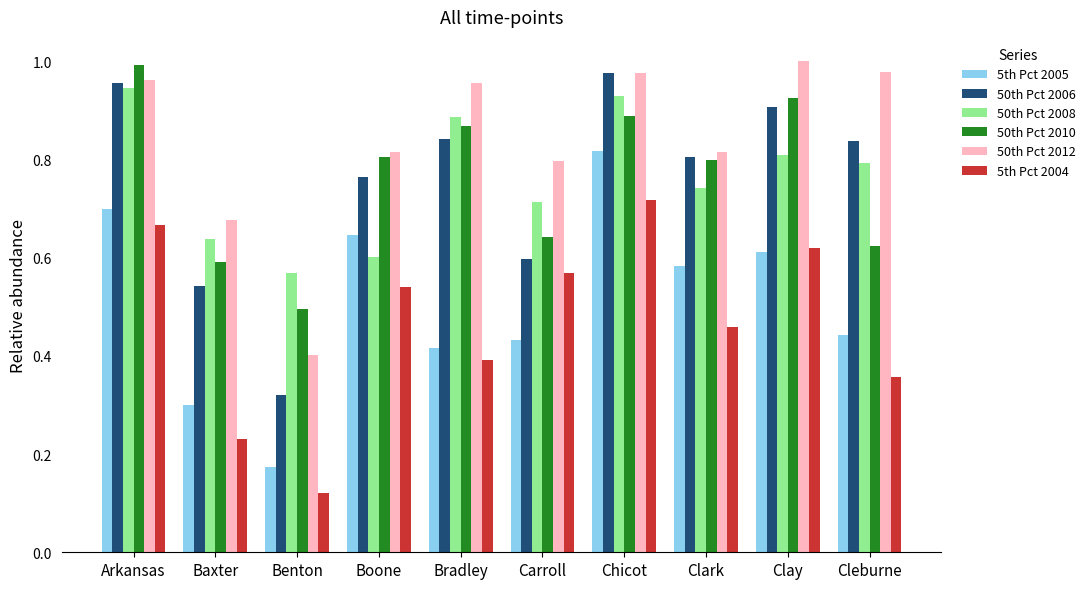

At Bradley, list the series in order from smallest to largest.

5th Pct 2004, 5th Pct 2005, 50th Pct 2006, 50th Pct 2010, 50th Pct 2008, 50th Pct 2012